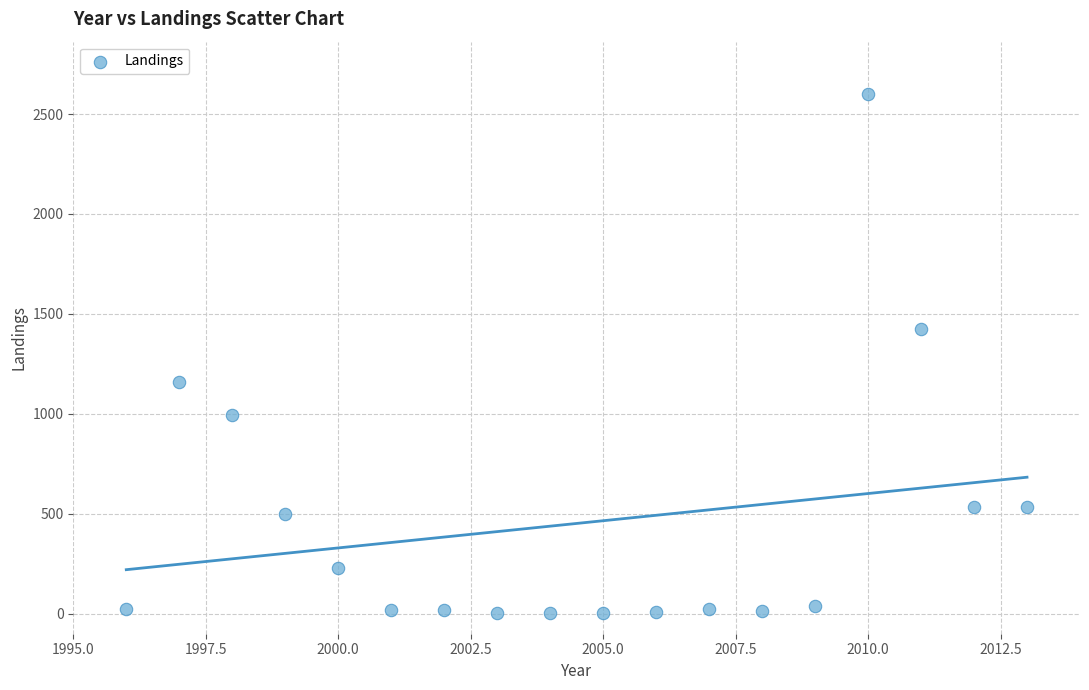

What is the range of X values (max minus min)?

17